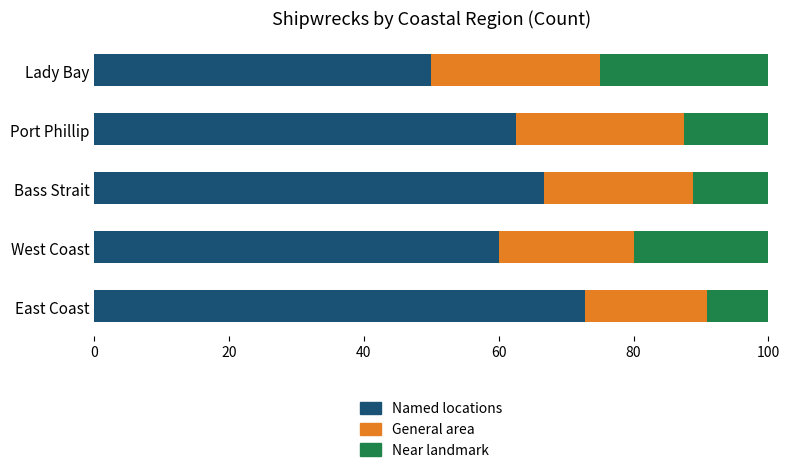

Which category has the highest value in the Named locations series?

East Coast